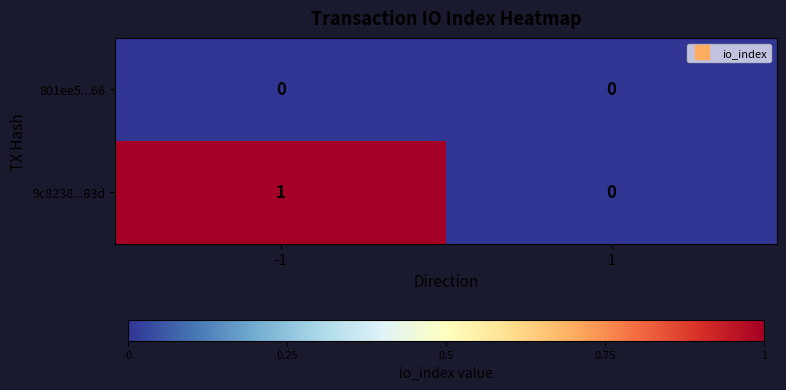

How many series are shown in this chart?

2